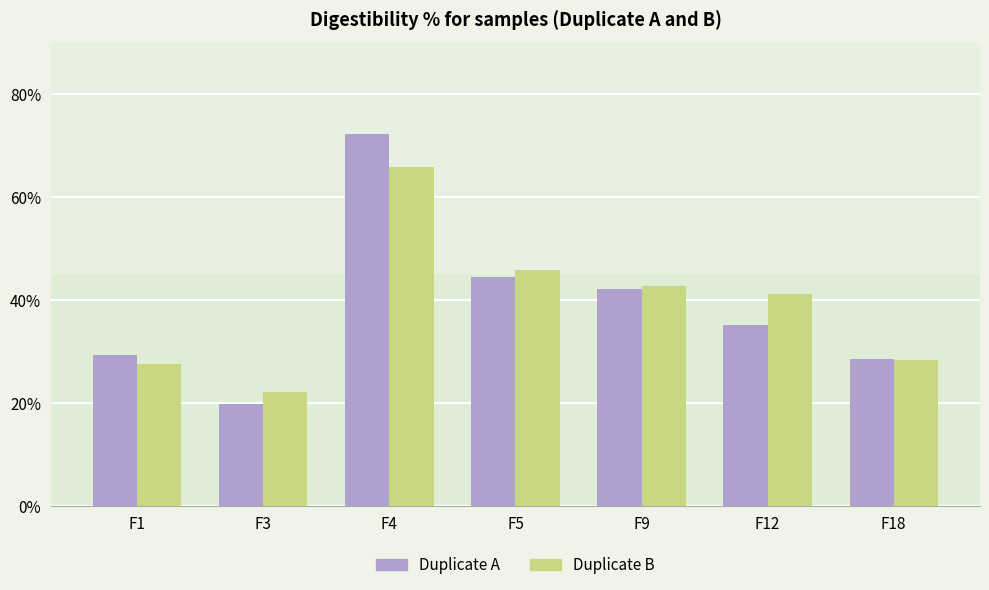

What is the total value across all series at F4?

137.9